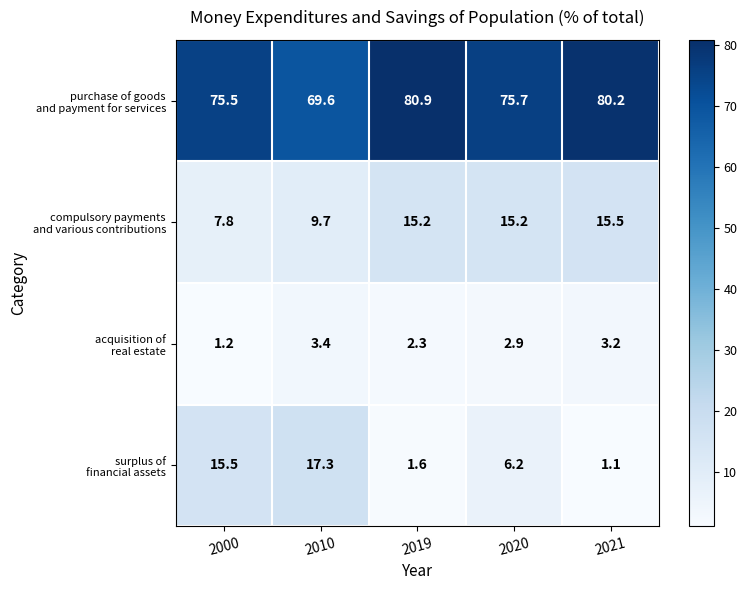

What is the spread (max minus min) of values at 2021?

79.1